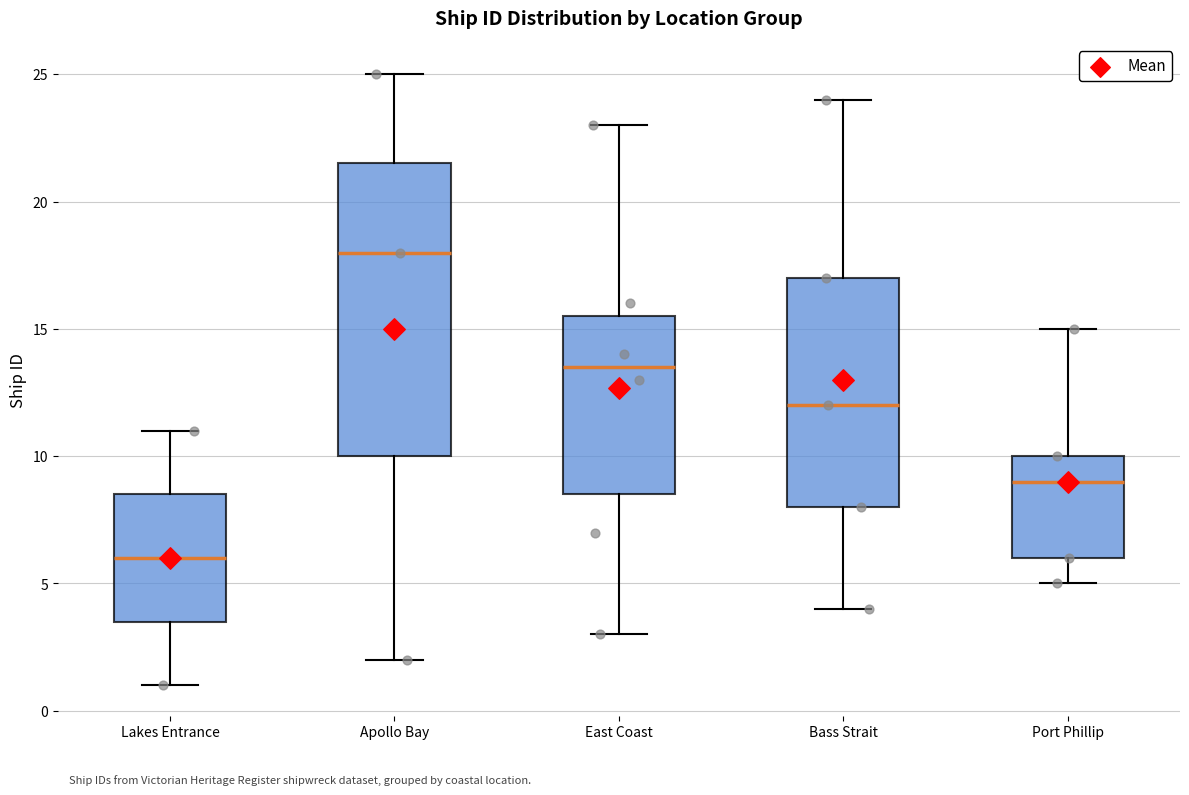

Reading left to right, transcribe this box plot: for each box, give where its median line is, the range the box spans, and where its two whiskers end, as read against the y-axis. The values are not printed on the chart, so give them approximately, as read against the axis.

Lakes Entrance: median 6.0, box 3.5 to 8.5, whiskers 1.0 to 11.0
Apollo Bay: median 18.0, box 10.0 to 21.5, whiskers 2.0 to 25.0
East Coast: median 13.5, box 8.5 to 15.5, whiskers 3.0 to 23.0
Bass Strait: median 12.0, box 8.0 to 17.0, whiskers 4.0 to 24.0
Port Phillip: median 9.0, box 6.0 to 10.0, whiskers 5.0 to 15.0